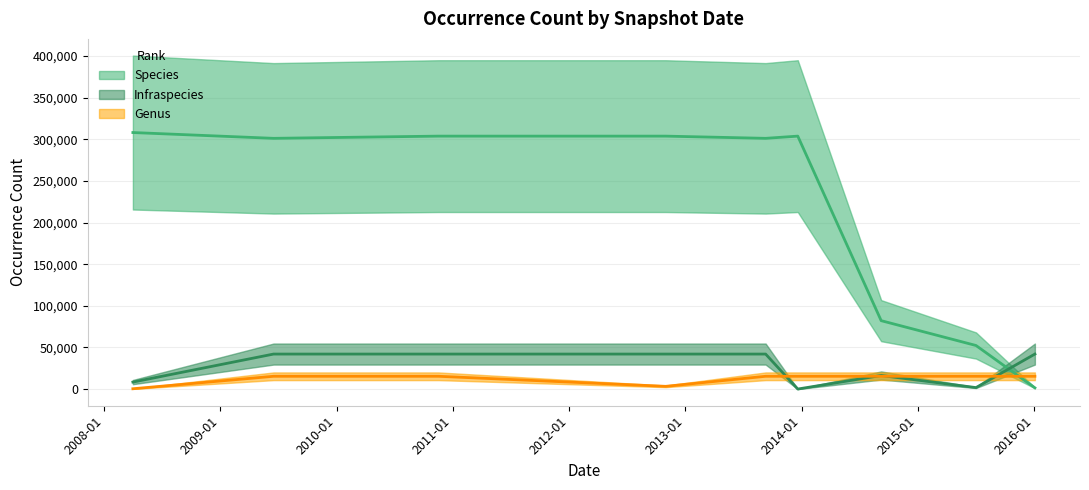

Which label corresponds to the largest value in the chart?

2008-04-01